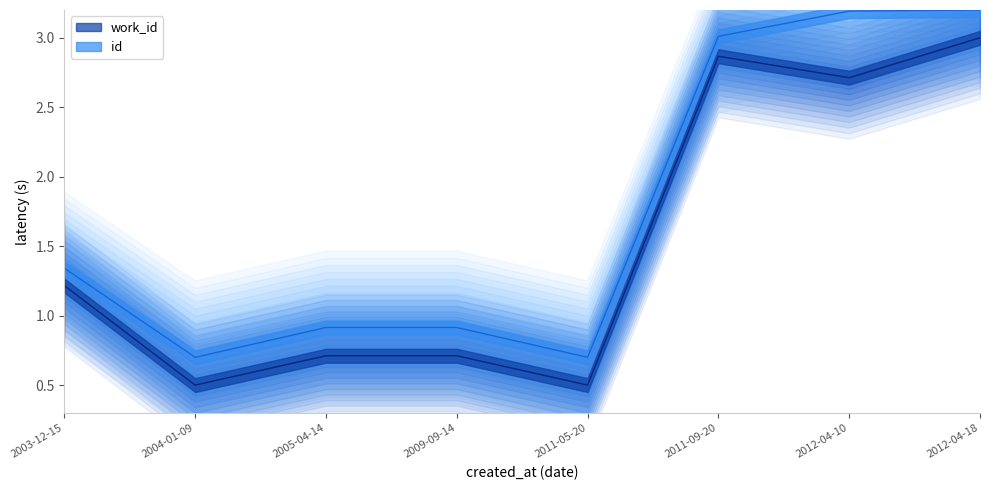

Is it true that id equals 1.2 at 2009-09-14?

False